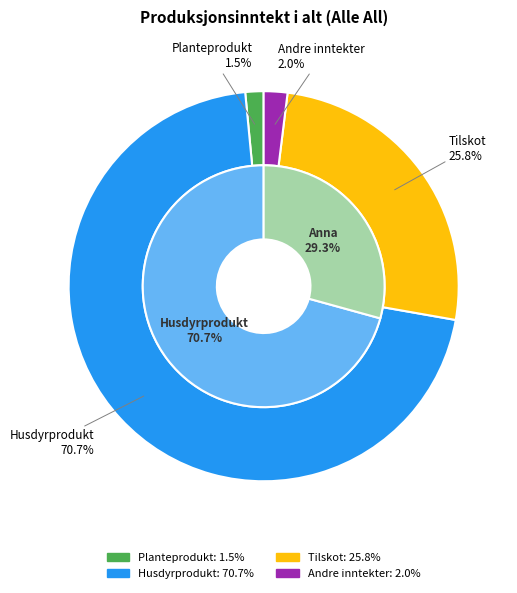

Which category has the smallest portion of the pie?

Planteprodukt